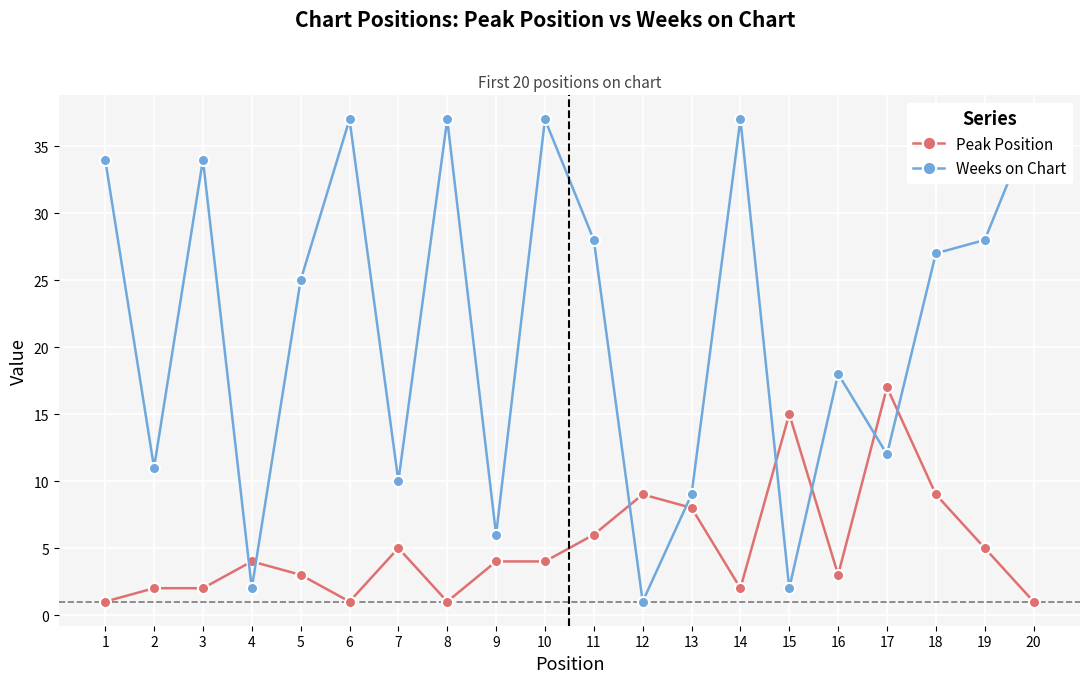

How many lines are shown in the chart?

2